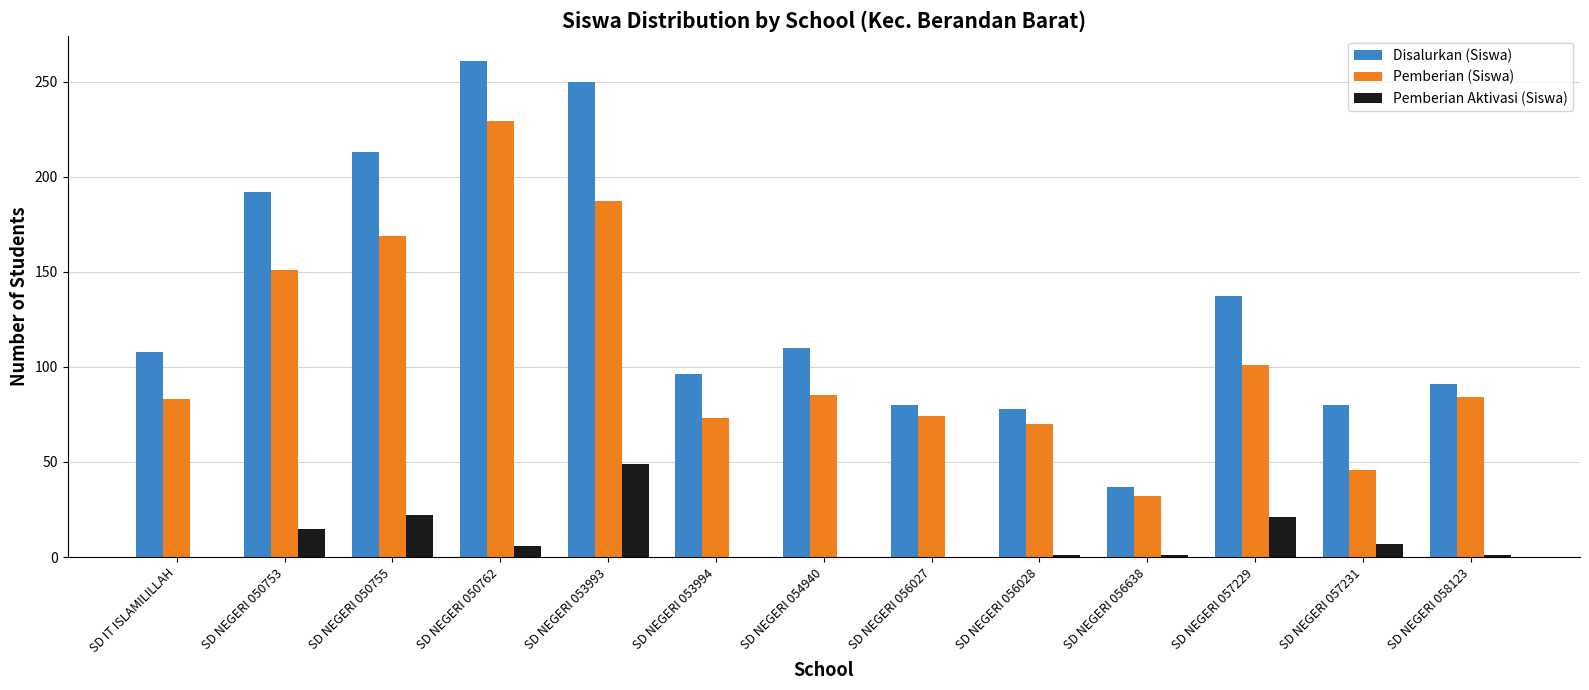

At which category is the sum across all series the highest?

SD NEGERI 050762